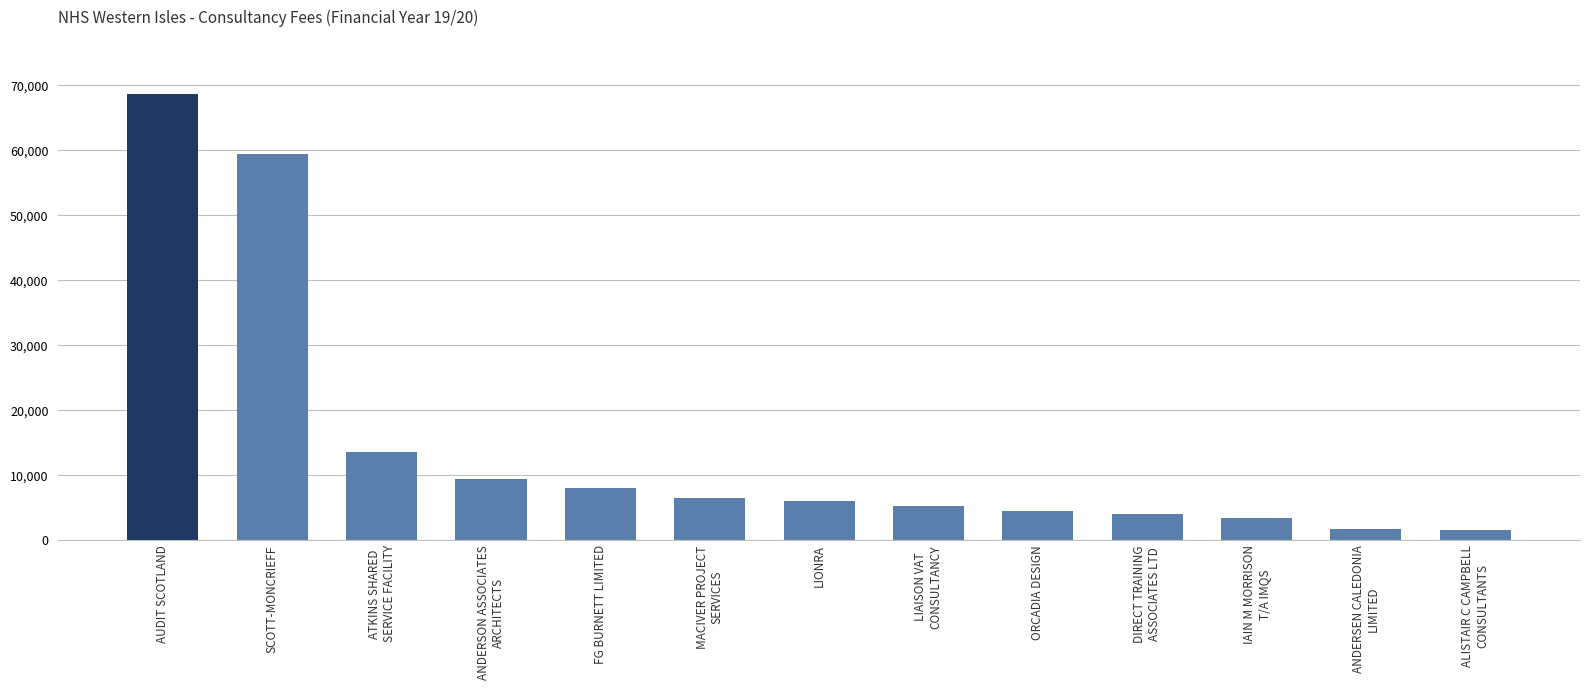

True or false: the data shows 6081.6 at LIONRA.

True